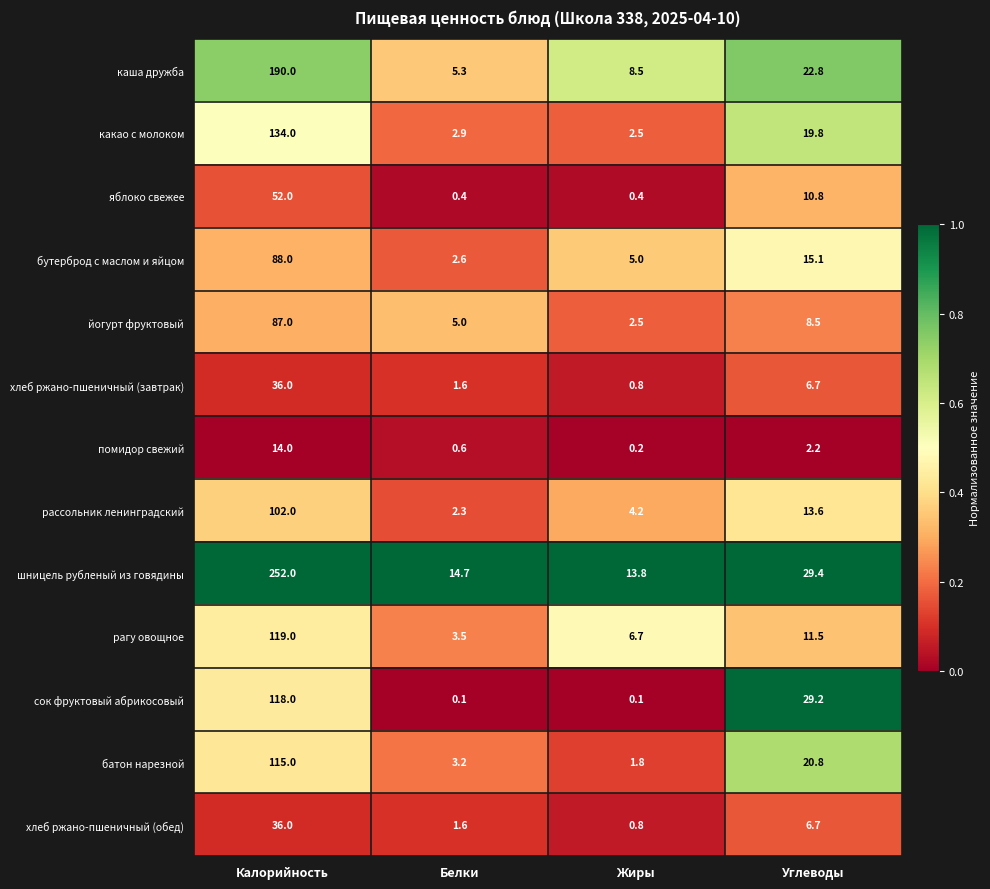

Which series has the largest total across all categories?

шницель рубленый из говядины